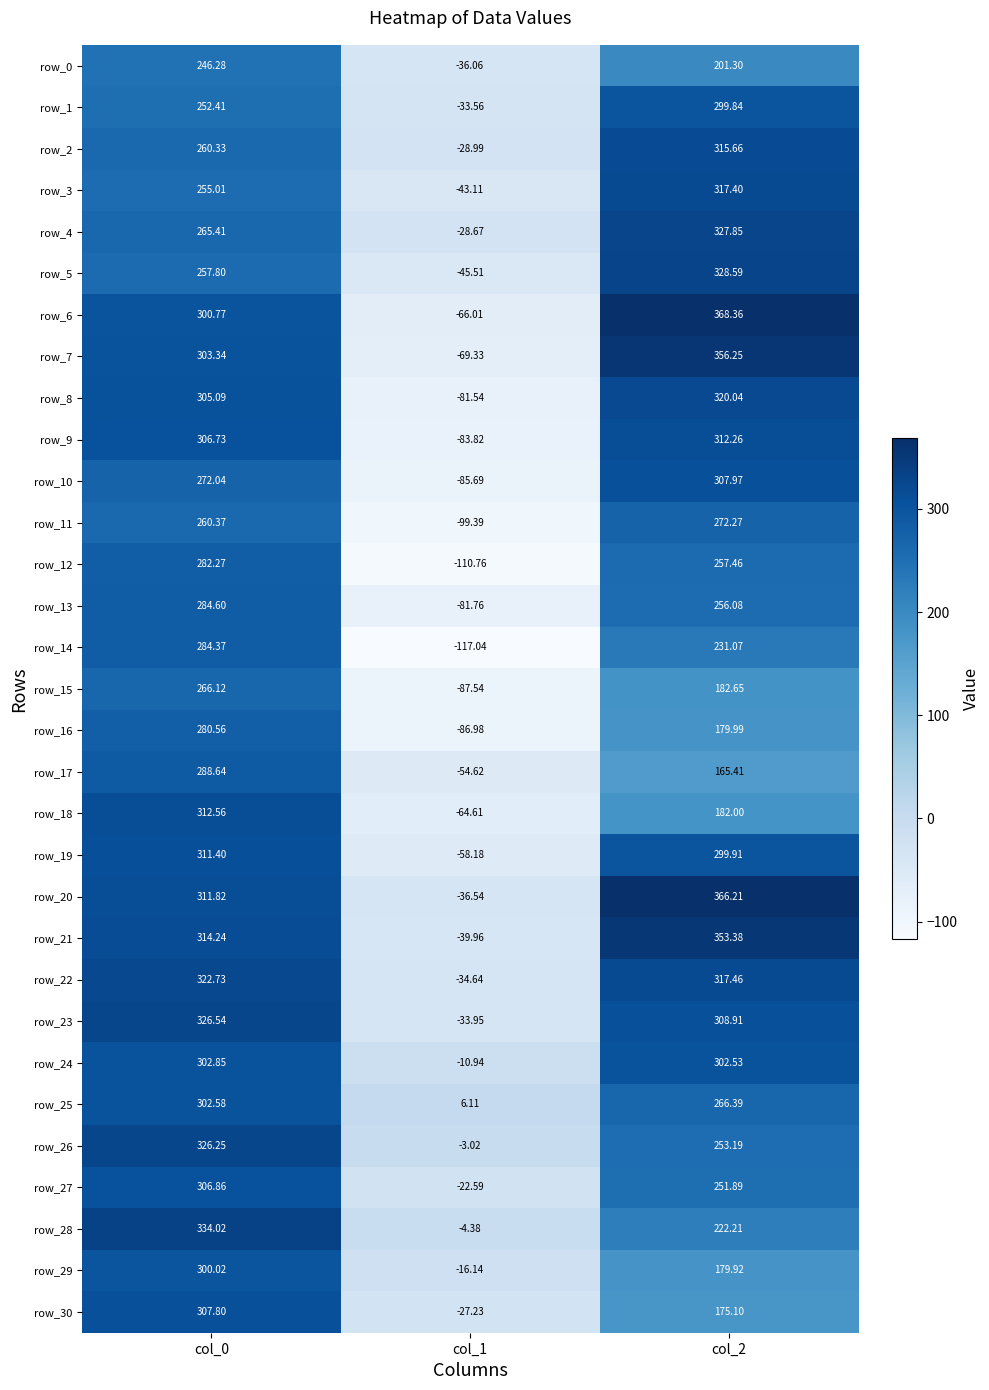

What is the sum of all row_16 values?

373.6